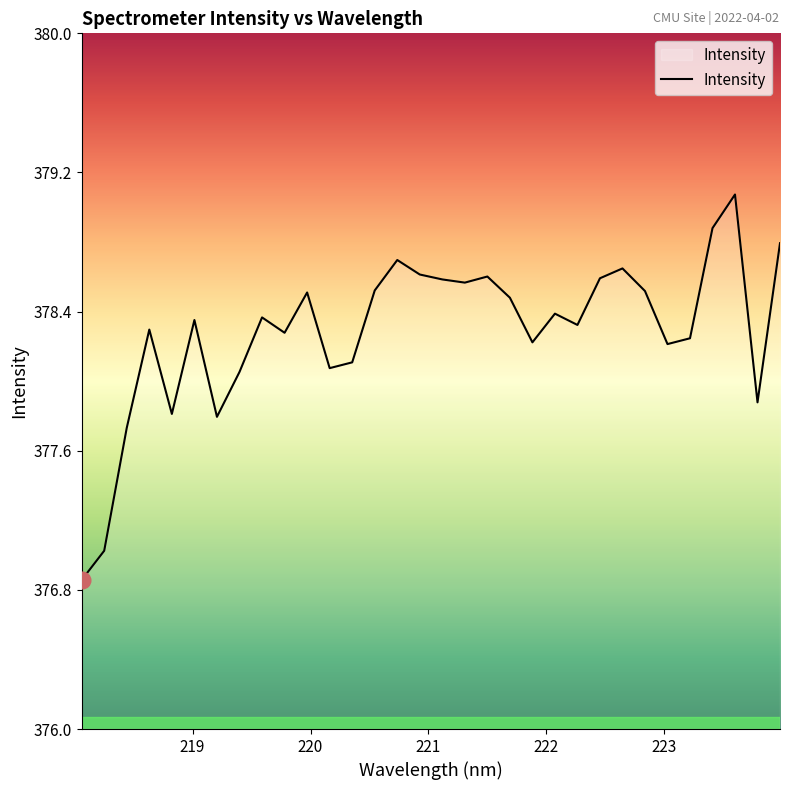

How many lines are shown in the chart?

1